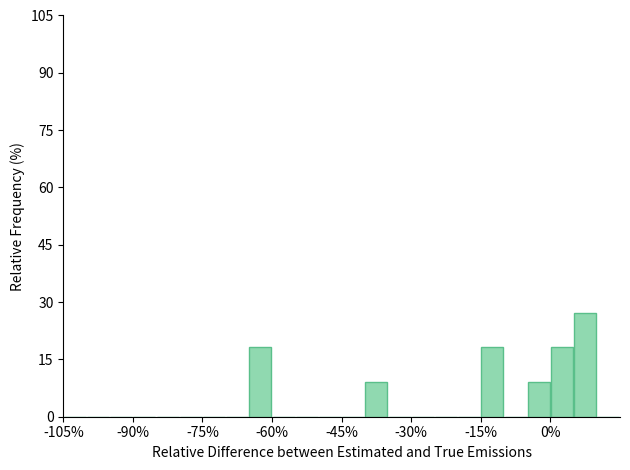

Around what value on the x-axis is the tallest bar? Give the approximate position of its centre, as read against the axis.

8